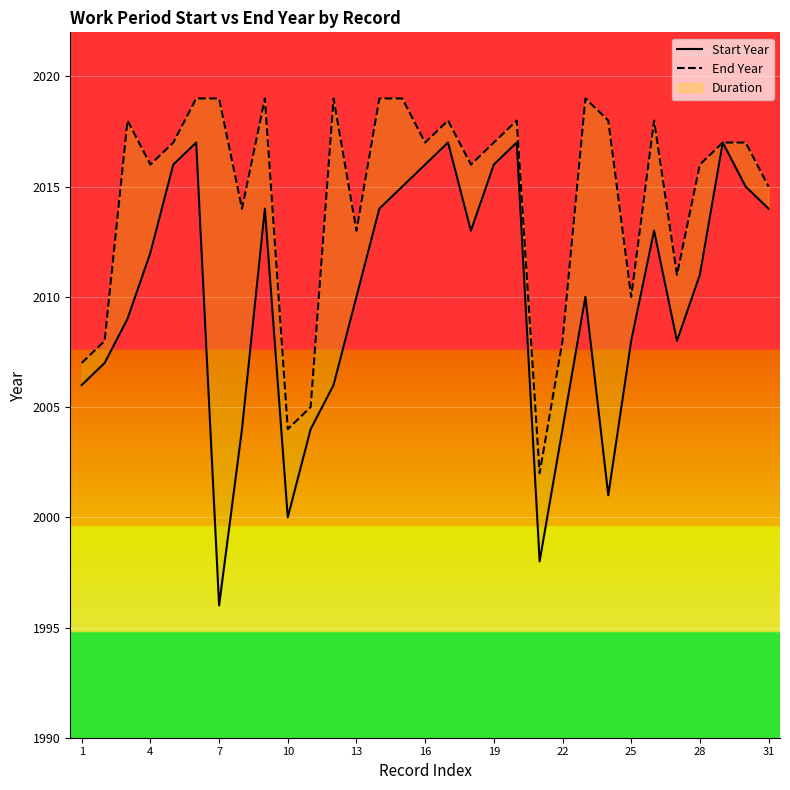

True or false: Start Year and End Year intersect in this chart.

False